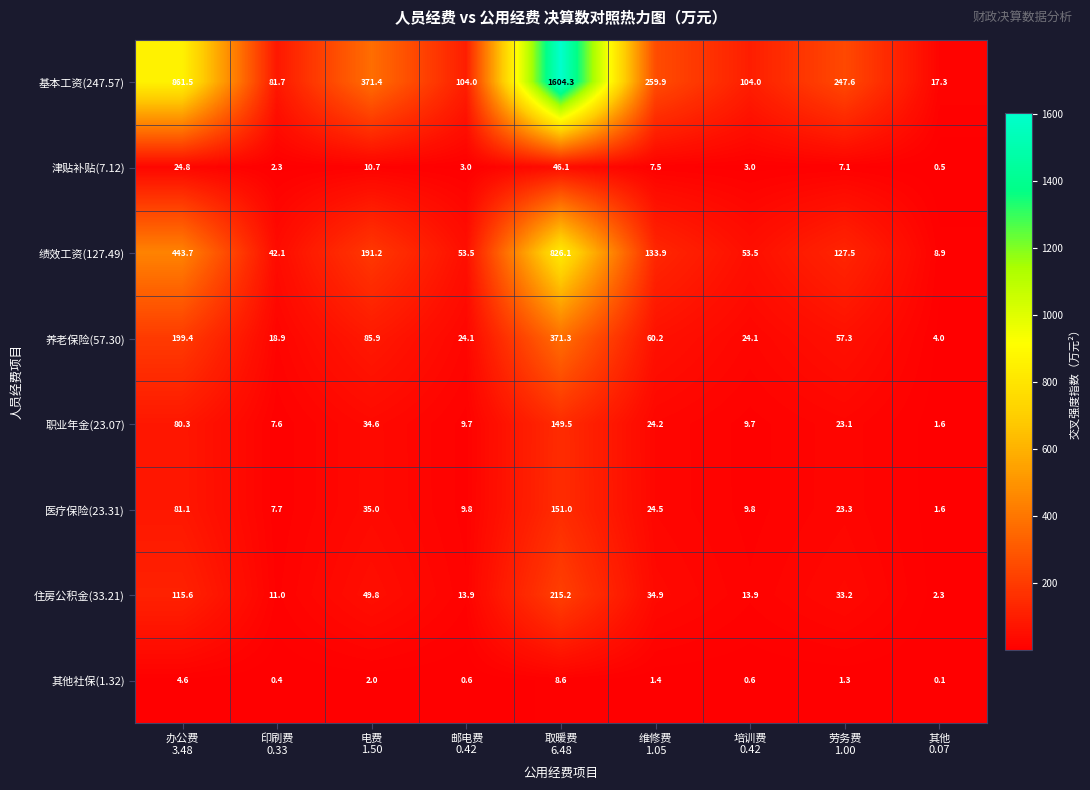

What is the sum of all 养老保险(57.30) values?

845.2